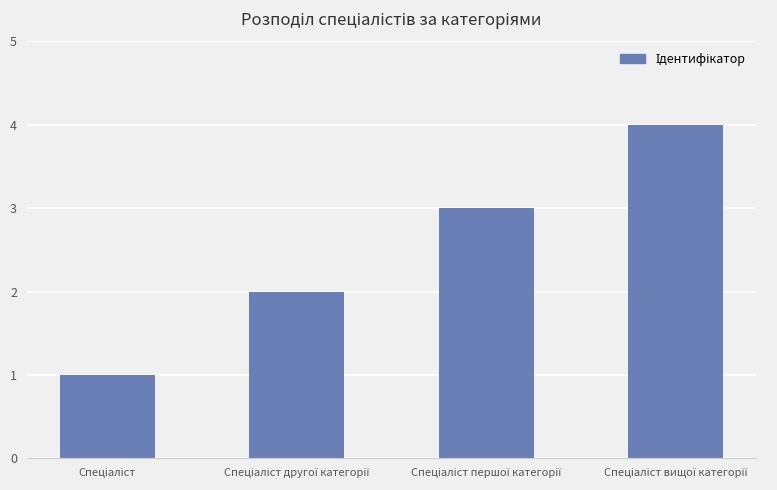

Does the chart contain any negative values?

No